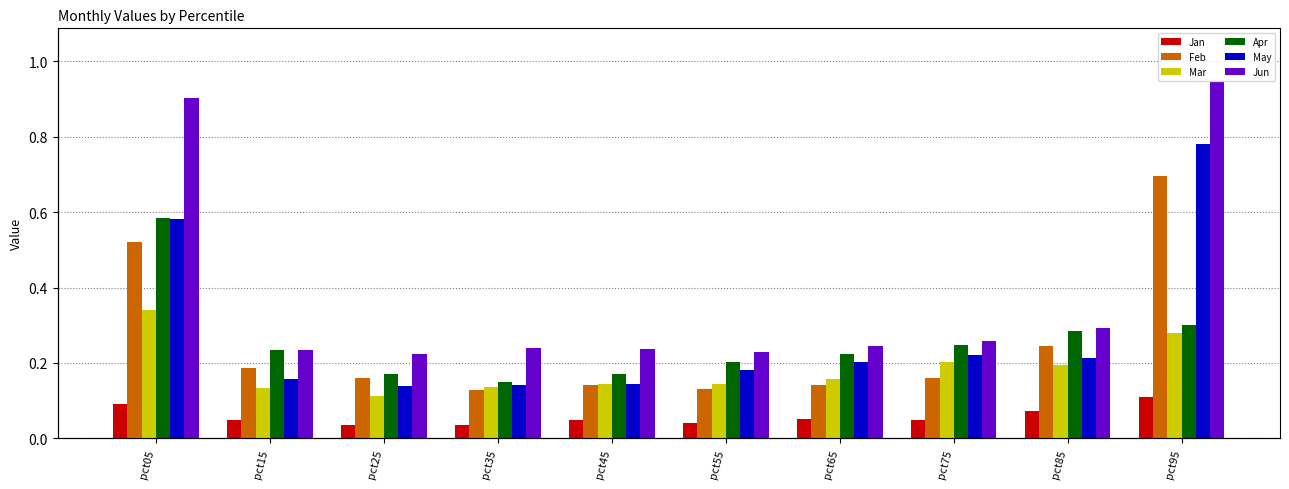

What is the average value of the Jan series?

0.1